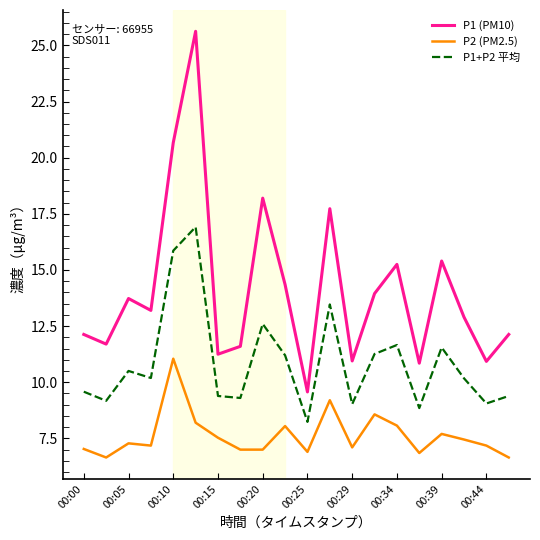

True or false: P2 (PM2.5) and P1 (PM10) intersect in this chart.

False